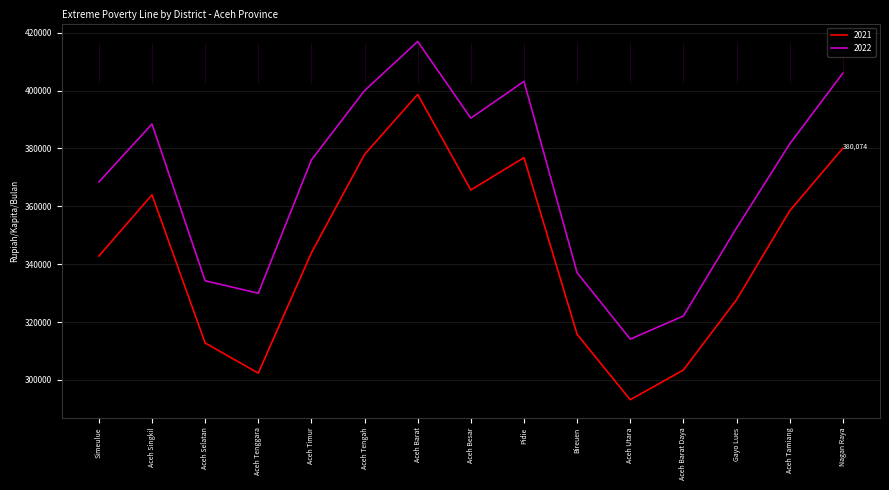

What is the sum of the 2022 values at Aceh Timur and Aceh Tengah?

776024